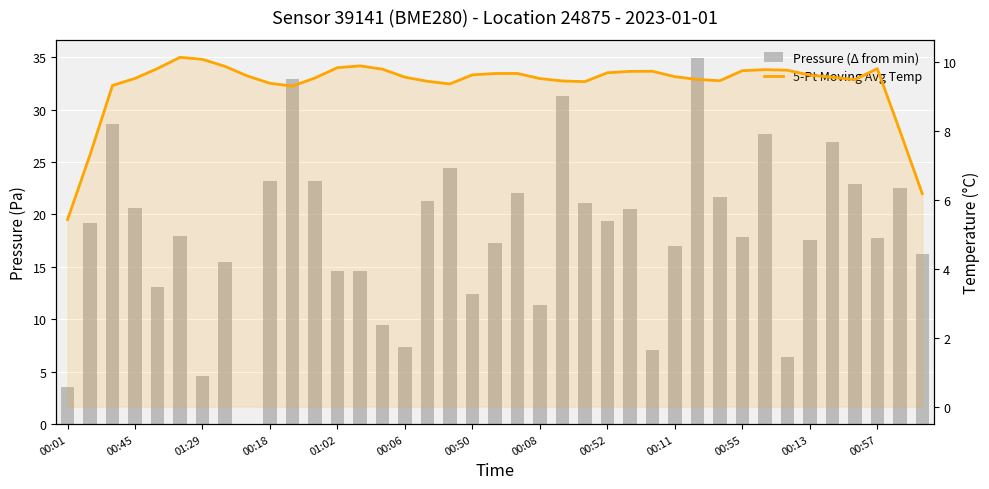

What is the difference between the maximum and minimum values in the Pressure (Δ from min) series?

34.9